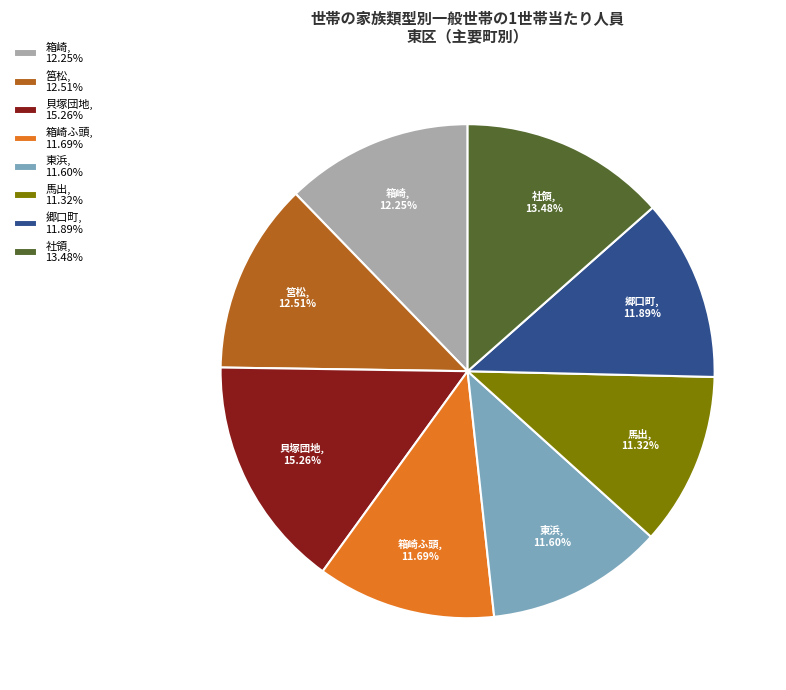

To the nearest percent, what is the average slice percentage?

12%